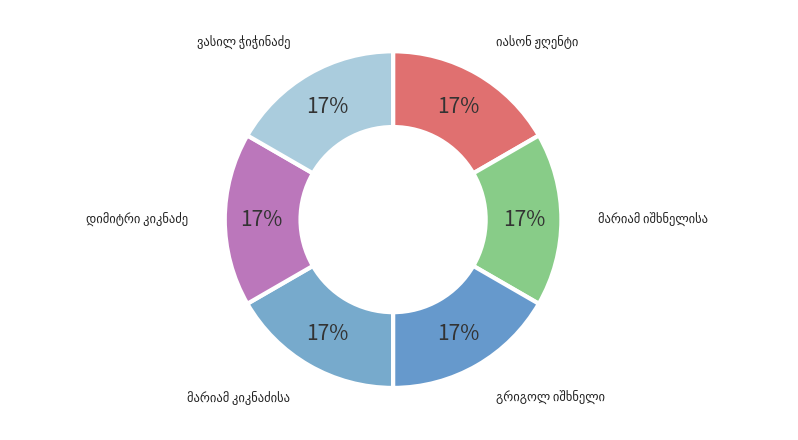

Is there any slice that represents more than half of the pie?

No